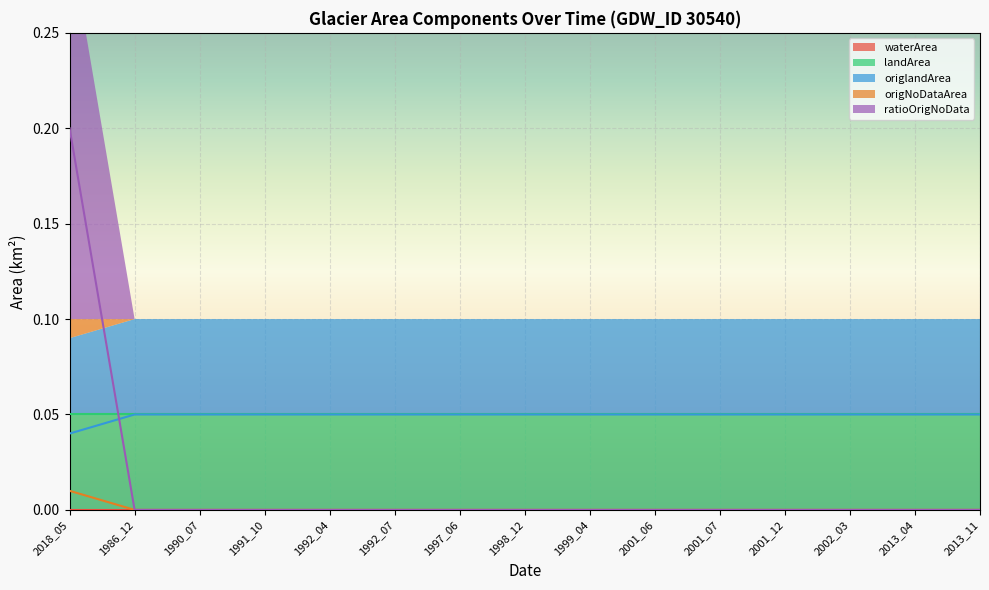

True or false: ratioOrigNoData and origNoDataArea intersect in this chart.

False